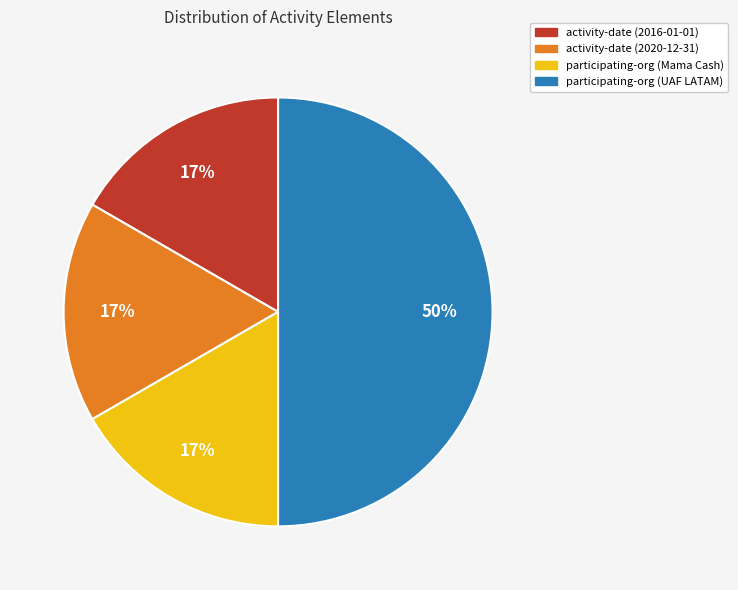

Is it true that activity-date (2016-01-01) is 22% of the pie?

False